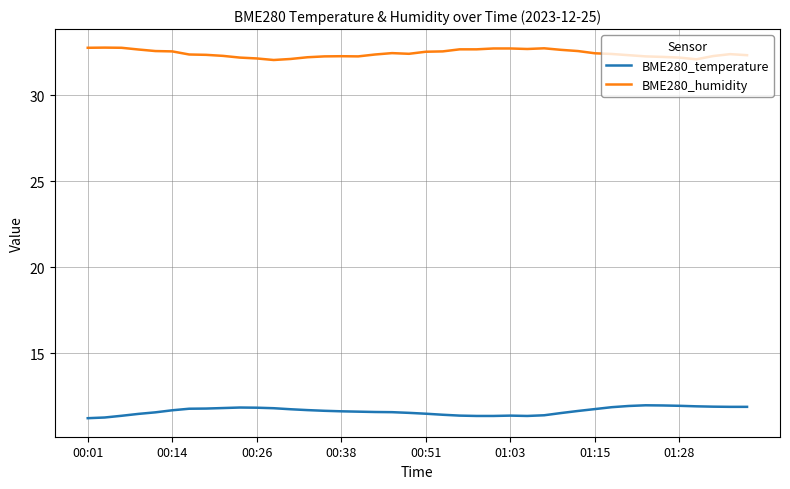

What is the highest value of the BME280_humidity series?

32.8